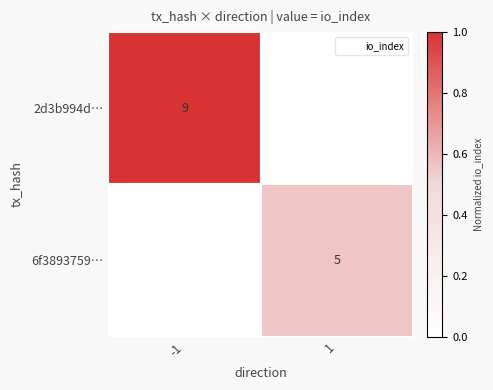

What is the difference between the highest and lowest values at -1?

1.0